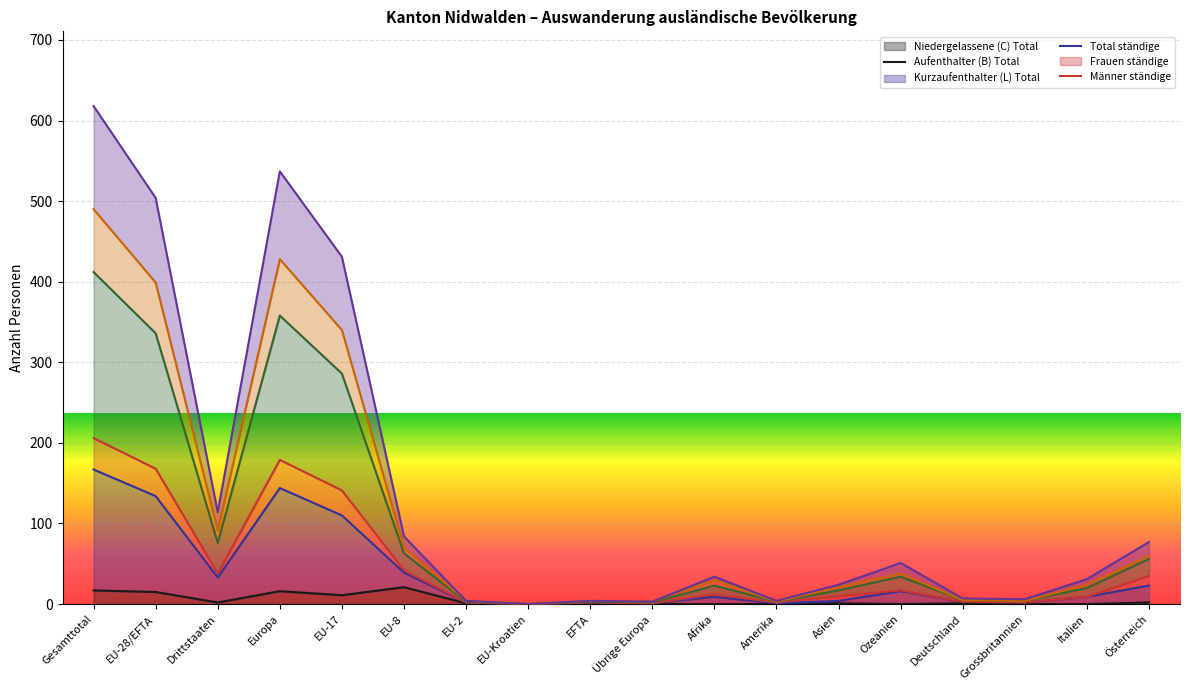

In Total ständige, how many points are lower than both neighbors (excluding endpoints)?

5